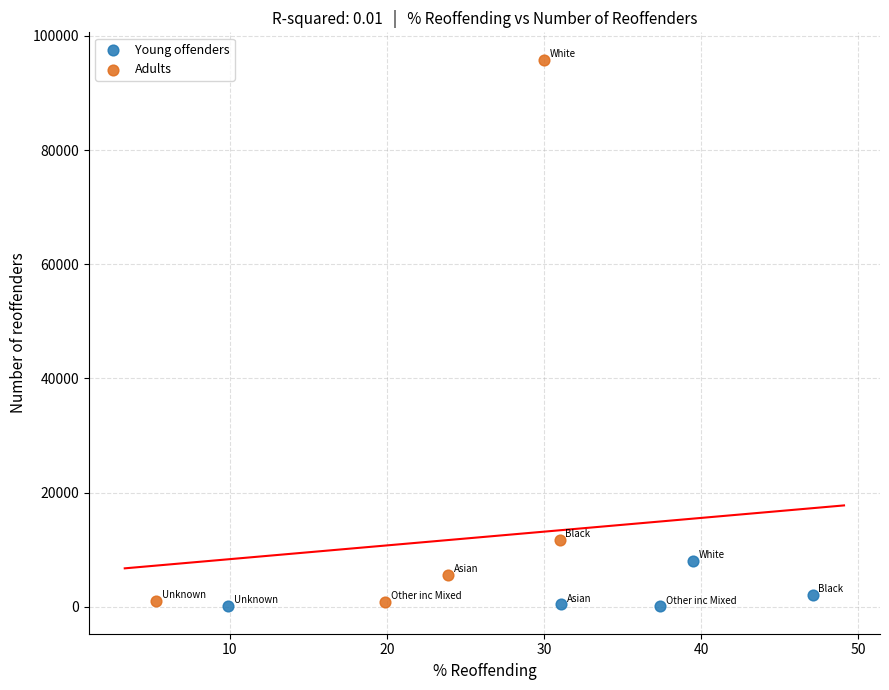

Which series contains the highest Y value?

Adults